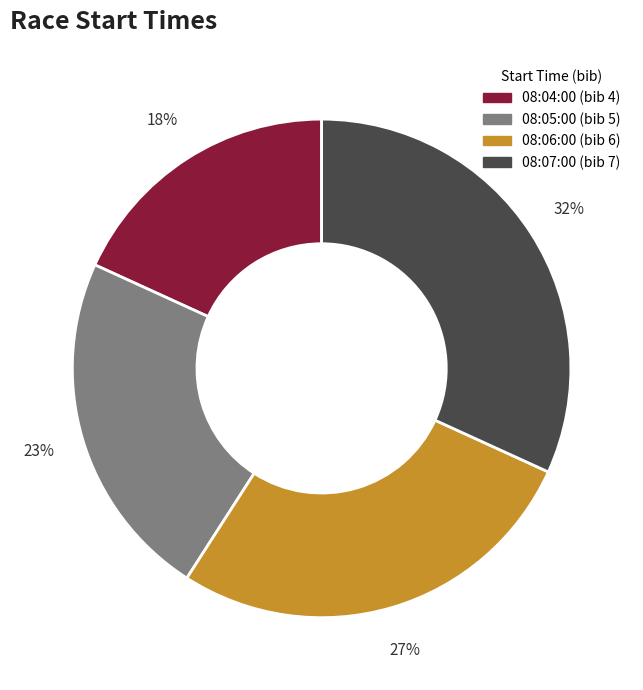

Is there any slice that represents more than half of the pie?

No